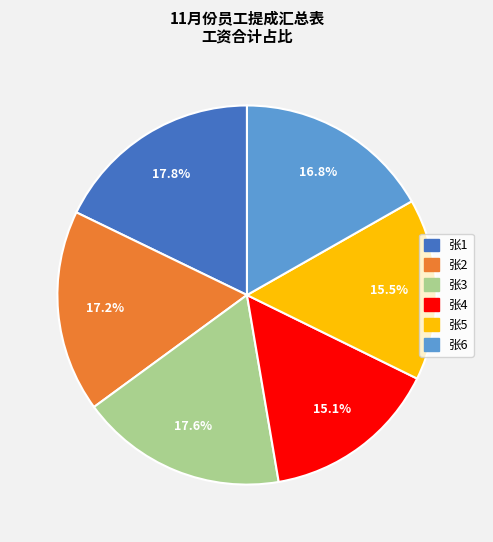

Approximately how many times larger is the value at 张6 compared to 张5?

1.1